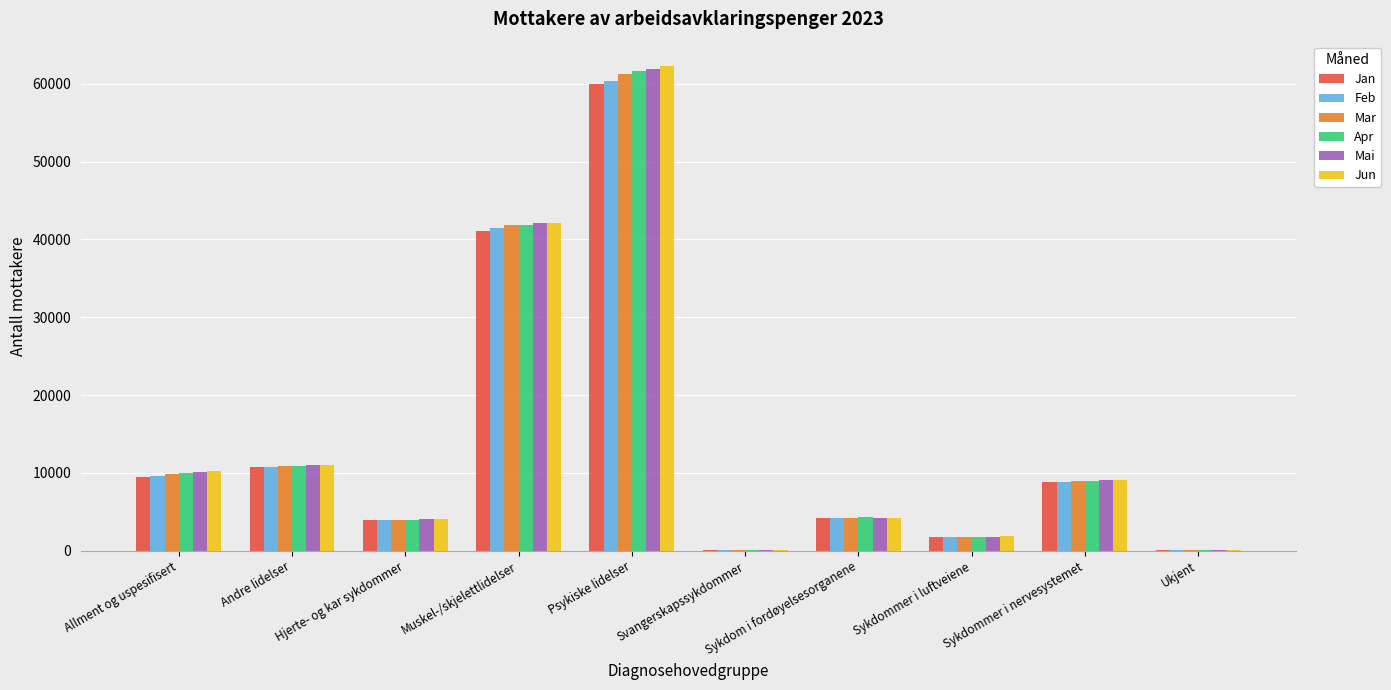

At which label is Jun closest to 31180?

Muskel-/skjelettlidelser